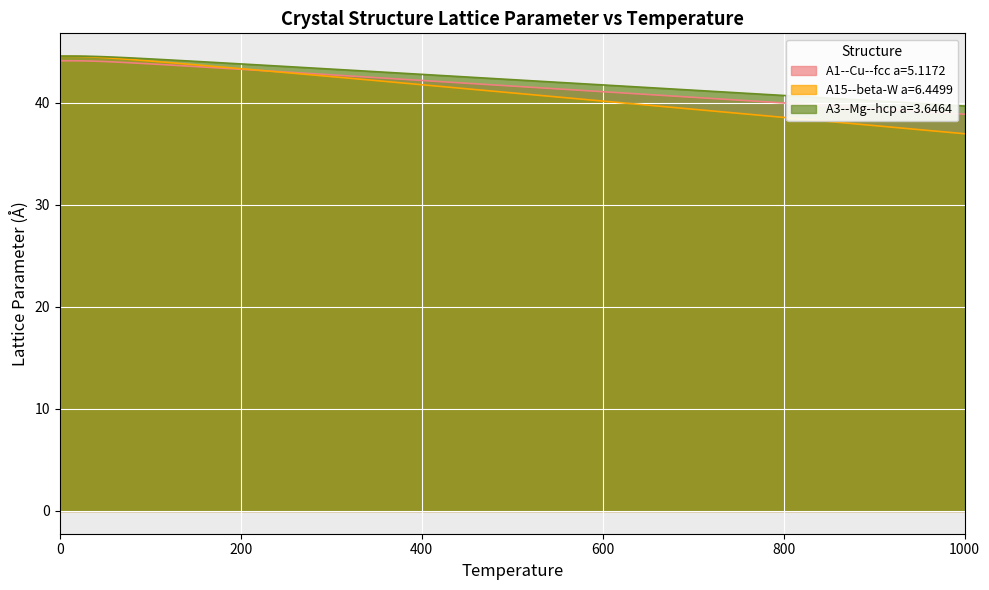

Reading left to right, list all the values displayed in this chart.

A1--Cu--fcc a=5.1172: 0=44.1	100=43.8	200=43.3	300=42.7	400=42.2	500=41.6	600=41.1	700=40.5	800=40.0	900=39.4	1000=38.9
A15--beta-W a=6.4499: 0=44.5	100=44.1	200=43.3	300=42.6	400=41.8	500=41.0	600=40.2	700=39.4	800=38.6	900=37.8	1000=37.0
A3--Mg--hcp a=3.6464: 0=44.6	100=44.3	200=43.8	300=43.3	400=42.8	500=42.3	600=41.8	700=41.2	800=40.7	900=40.2	1000=39.7